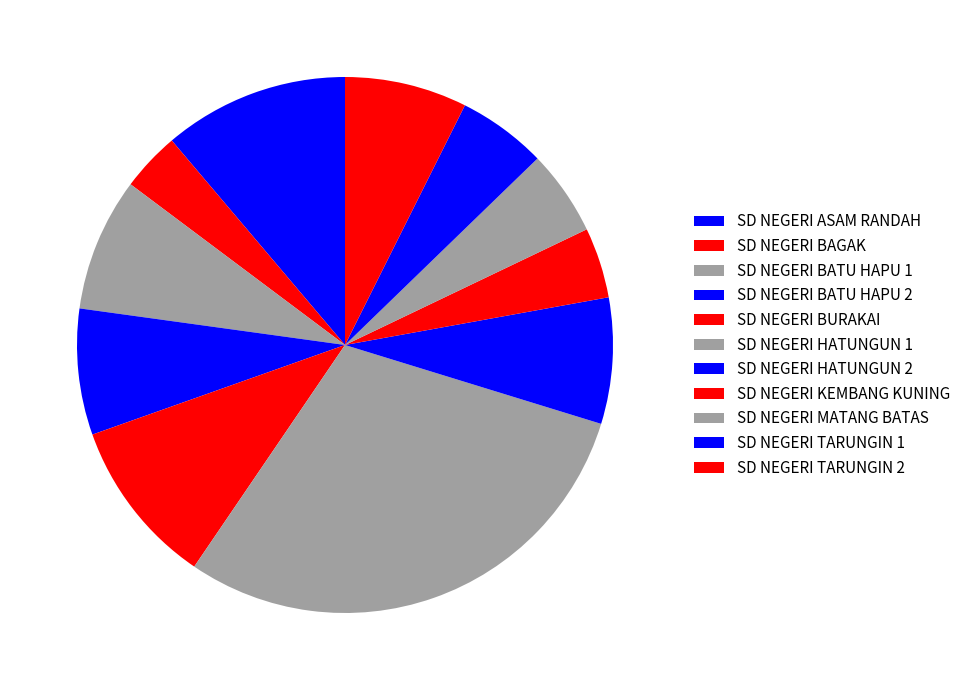

Count the number of slices in the pie.

11